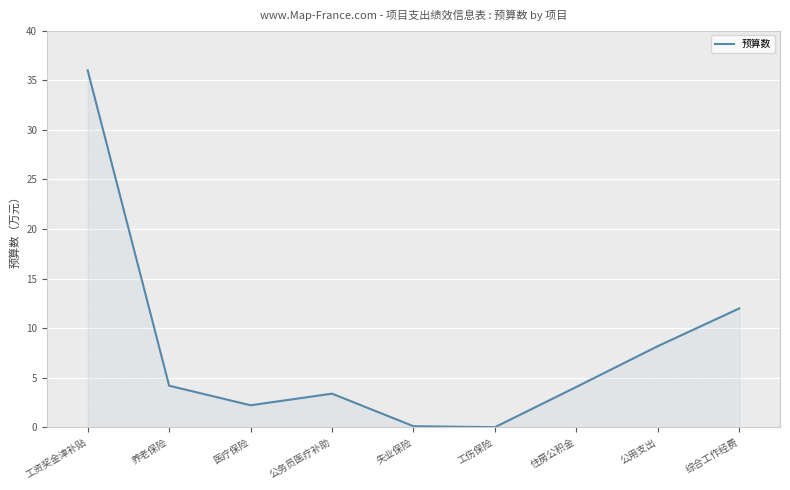

What is the sum of the values at 公用支出 and 工资奖金津补贴?

44.2